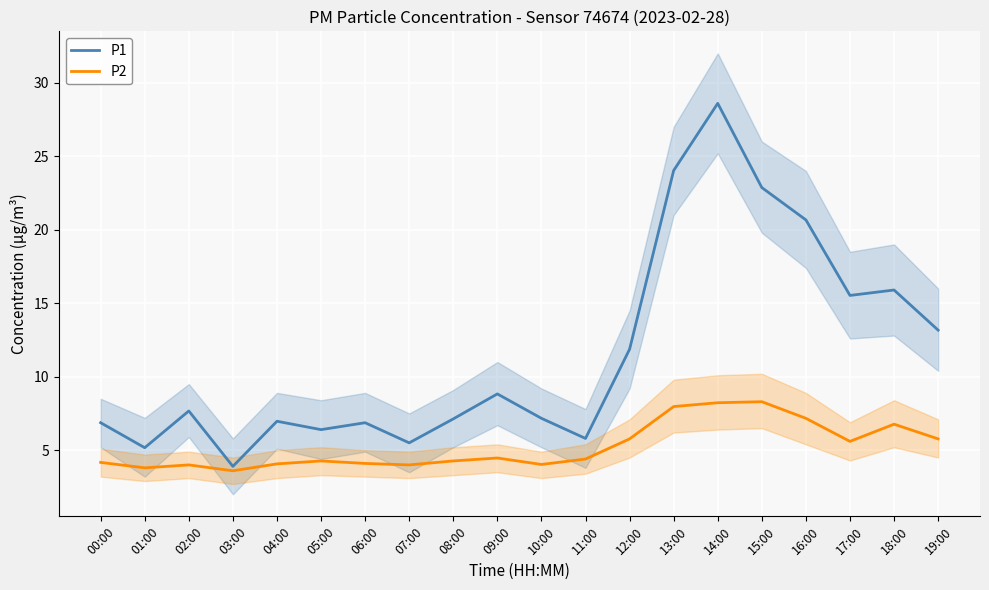

What is the average value of the P1 series?

11.5